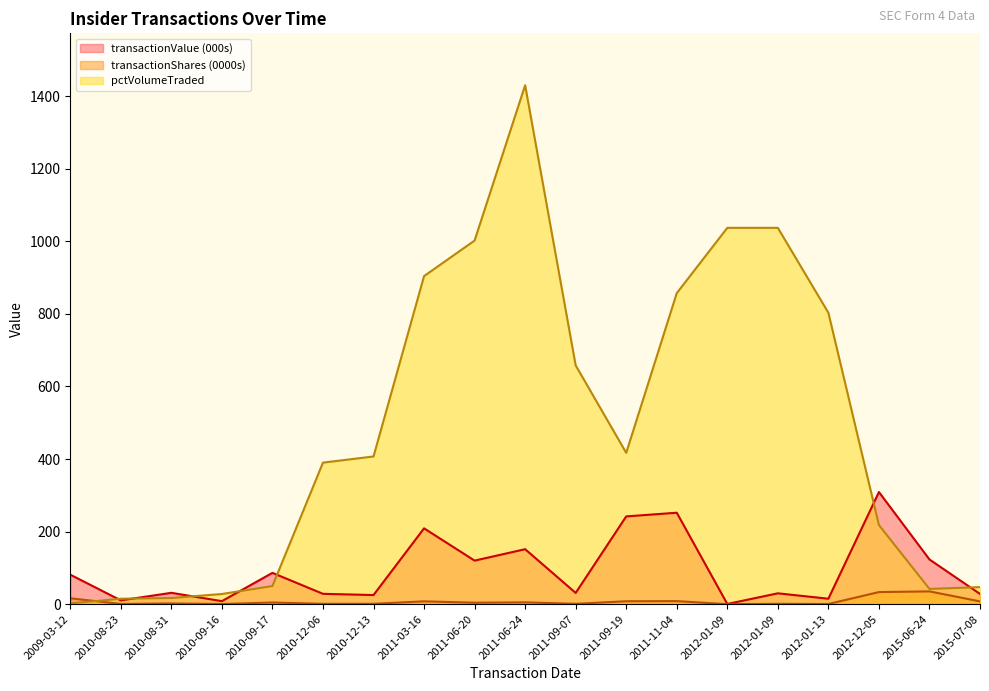

How many values in the pctVolumeTraded series exceed 407?

9